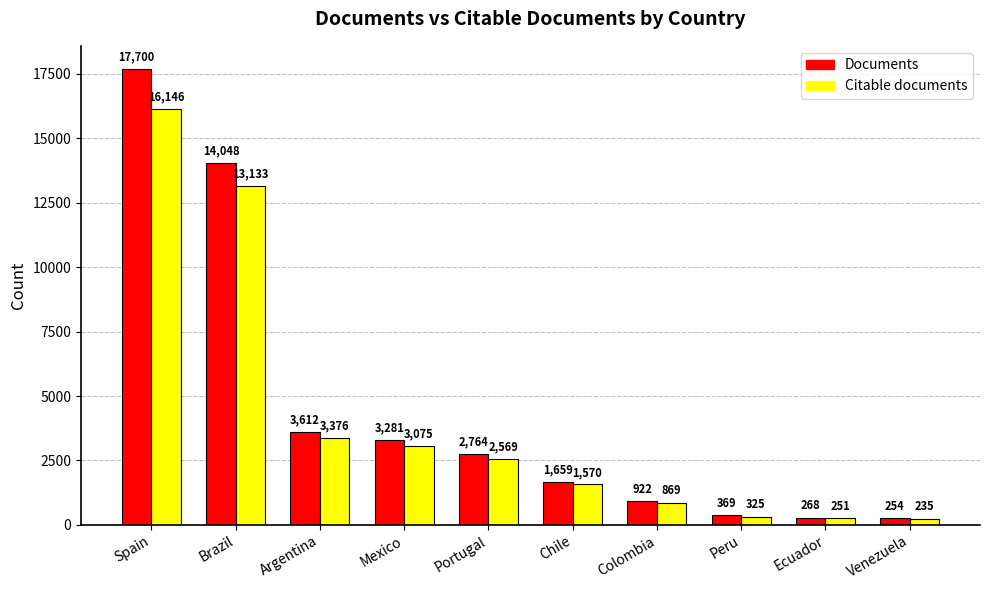

Which series has the widest spread of values?

Documents